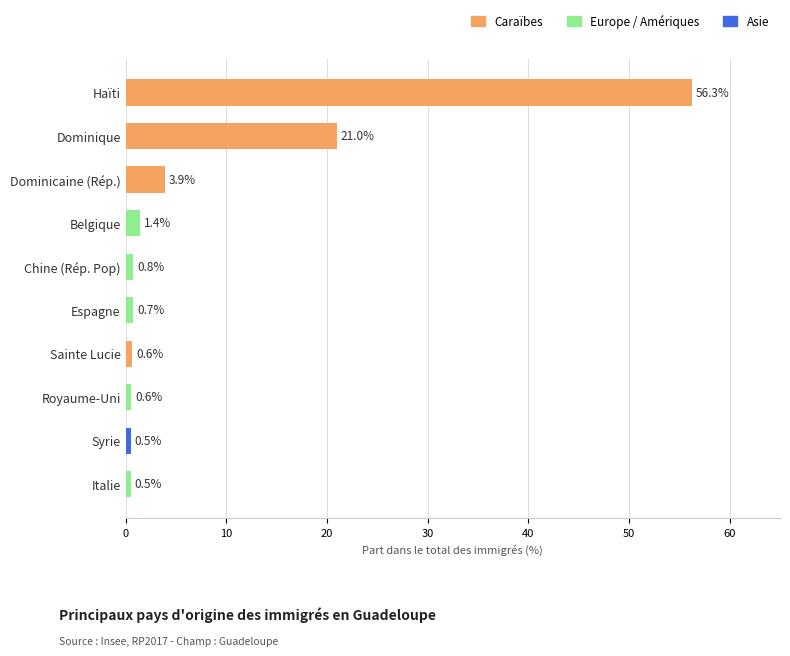

What is the difference between the second highest and minimum values?

20.5